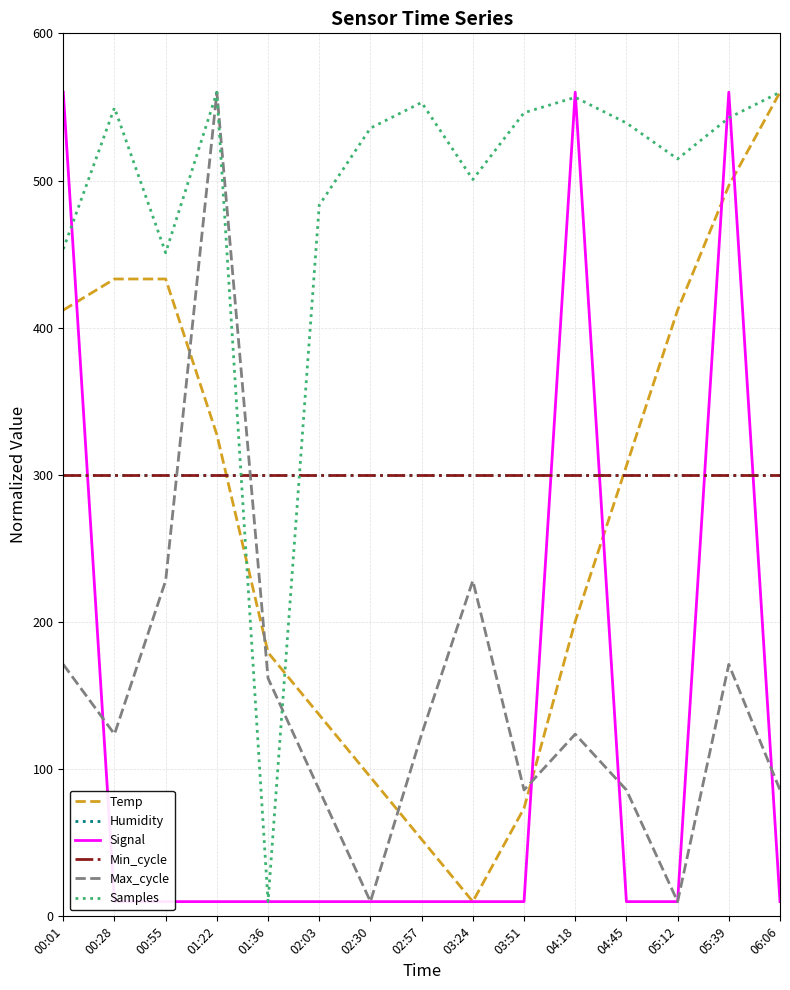

What is the highest value of the Min_cycle series?

300.0